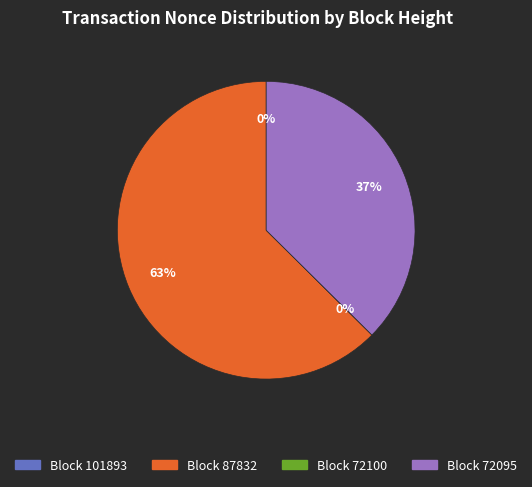

Which slice is the smallest?

72100